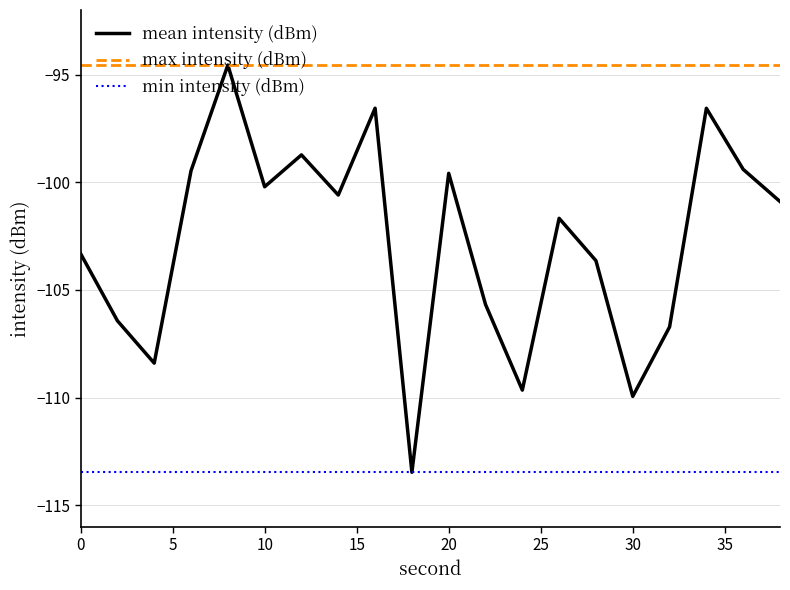

What is the maximum value shown in the chart?

-94.6